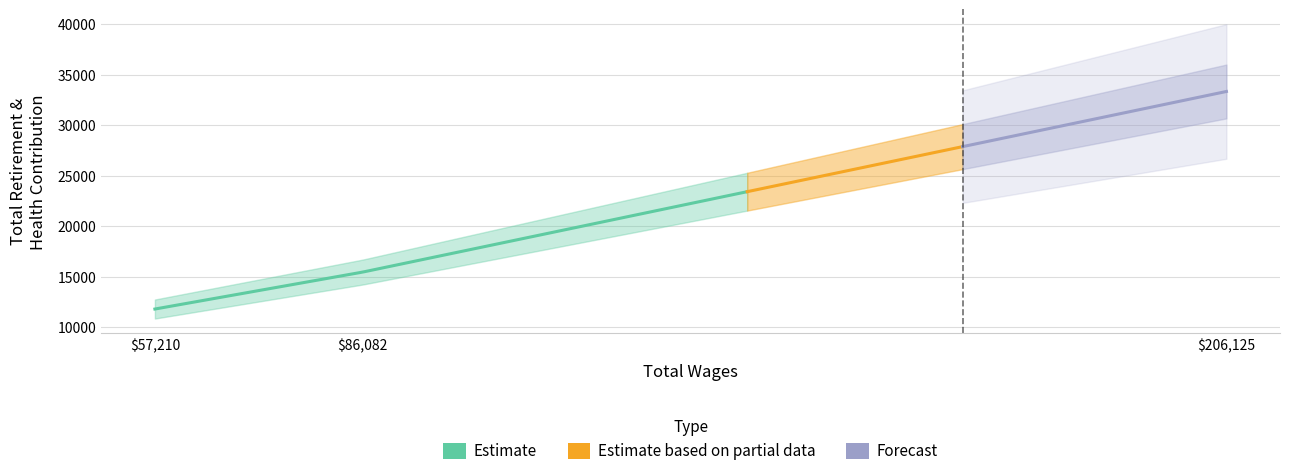

What is the average value?

20185